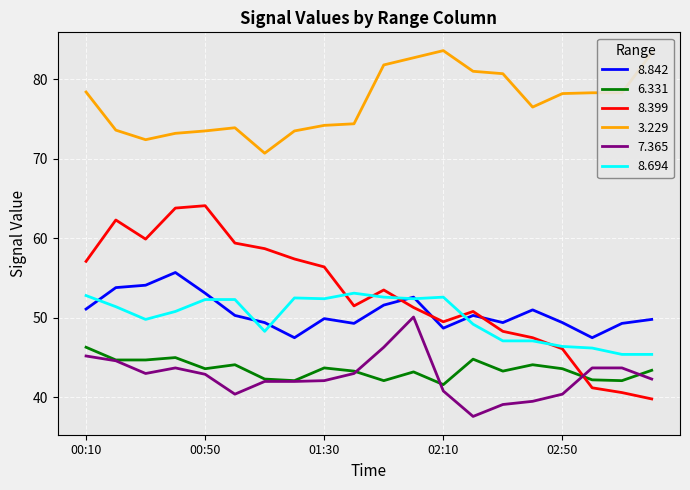

Which series has the largest total across all categories?

3.229